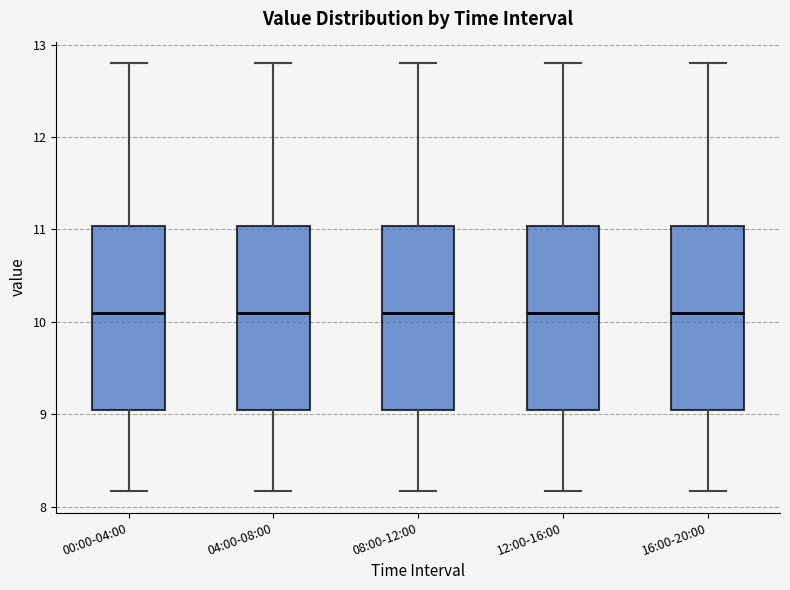

Reading left to right, transcribe this box plot: for each box, give where its median line is, the range the box spans, and where its two whiskers end, as read against the y-axis. The values are not printed on the chart, so give them approximately, as read against the axis.

00:00-04:00: median 10.1, box 9.1 to 11.0, whiskers 8.2 to 12.8
04:00-08:00: median 10.1, box 9.1 to 11.0, whiskers 8.2 to 12.8
08:00-12:00: median 10.1, box 9.1 to 11.0, whiskers 8.2 to 12.8
12:00-16:00: median 10.1, box 9.1 to 11.0, whiskers 8.2 to 12.8
16:00-20:00: median 10.1, box 9.1 to 11.0, whiskers 8.2 to 12.8